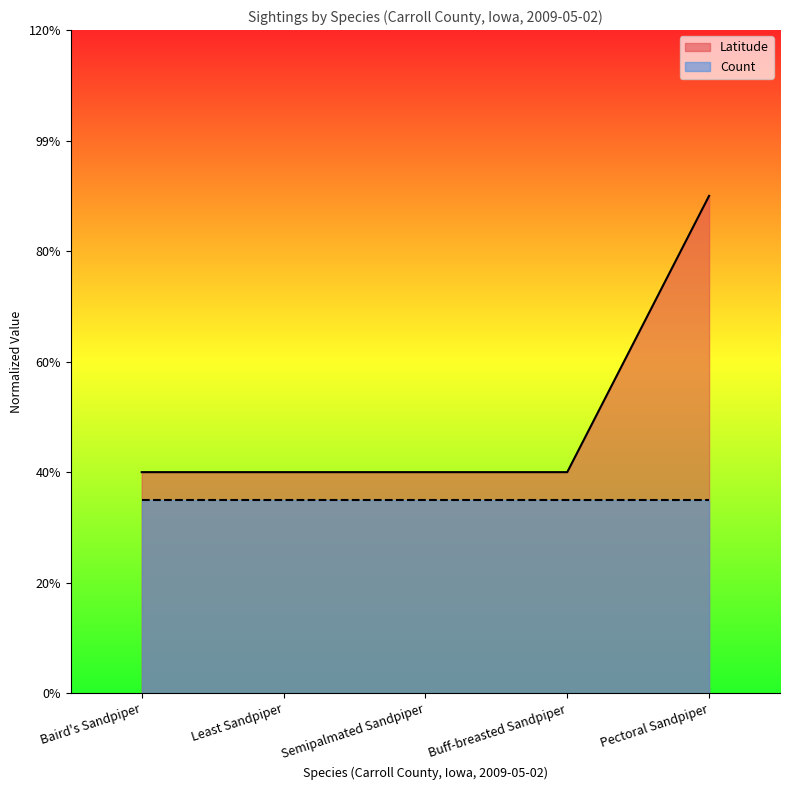

Does the chart display data point markers on the line(s)?

No